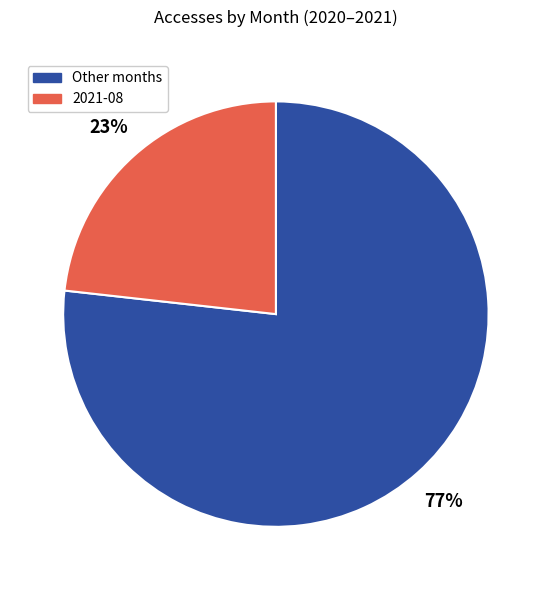

Does any single category account for the majority?

Yes